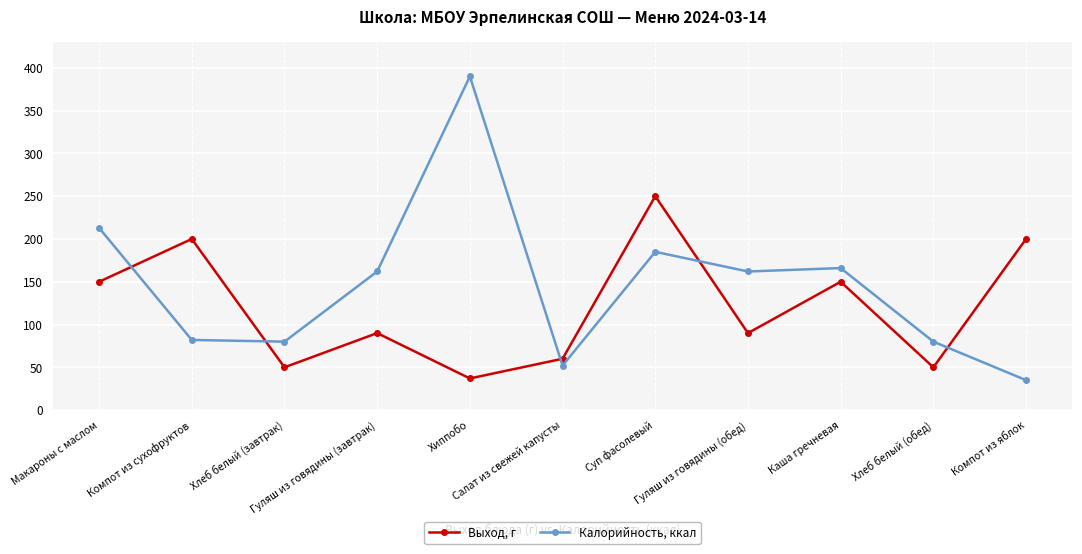

Read the Калорийность, ккал value at Хлеб белый (завтрак).

80